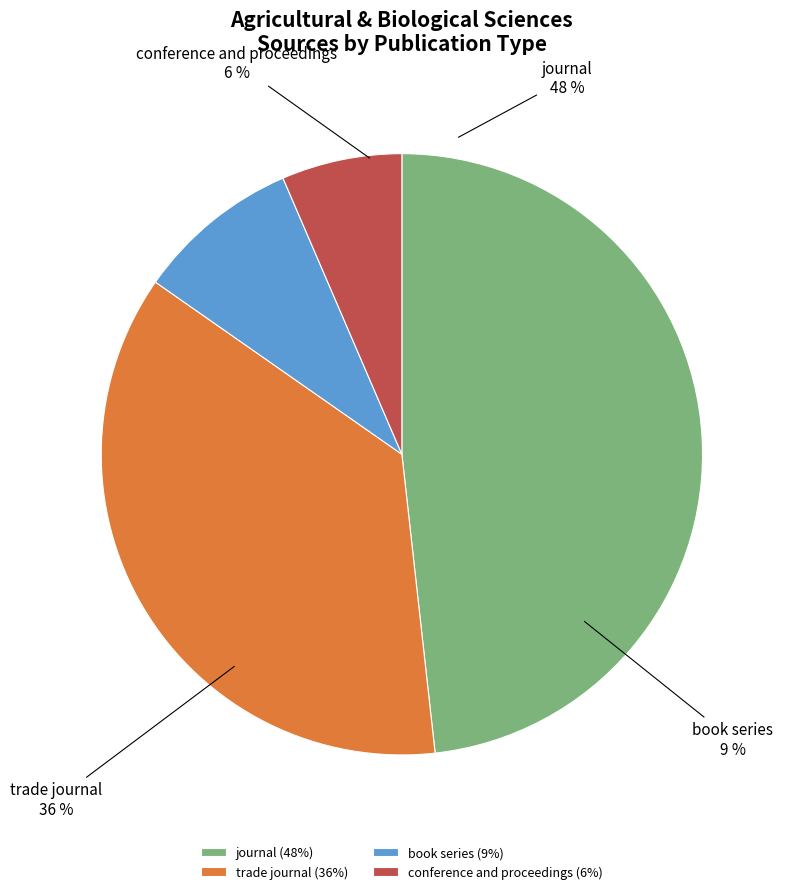

Combined, what portion of the pie is conference and proceedings and book series?

15.3%